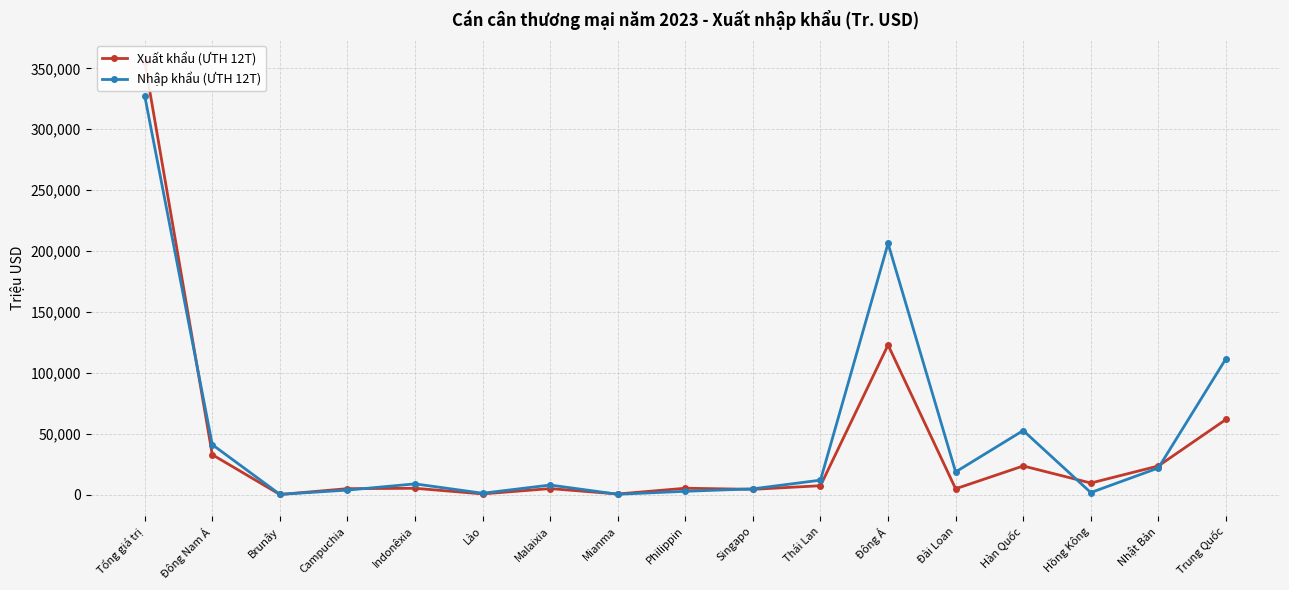

Which series has the widest spread of values?

Xuất khẩu (ƯTH 12T)